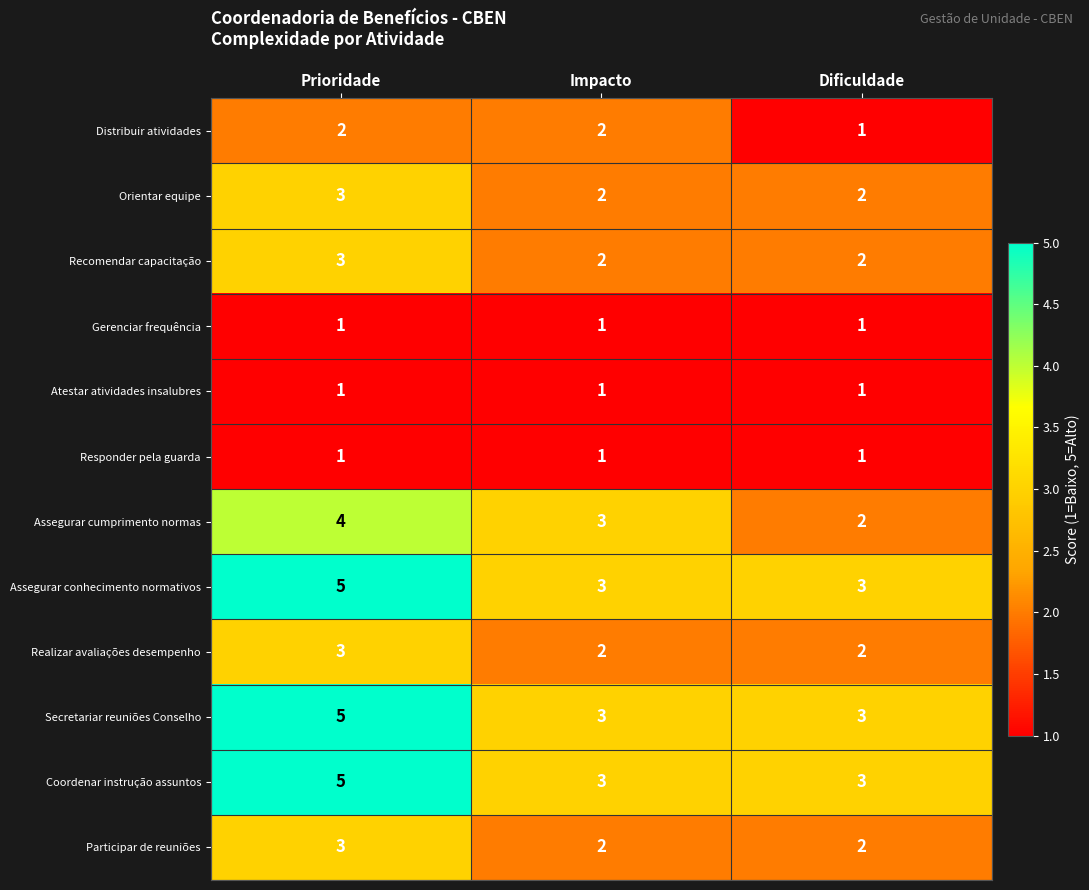

What is the sum of the Orientar equipe values at Prioridade and Impacto?

5